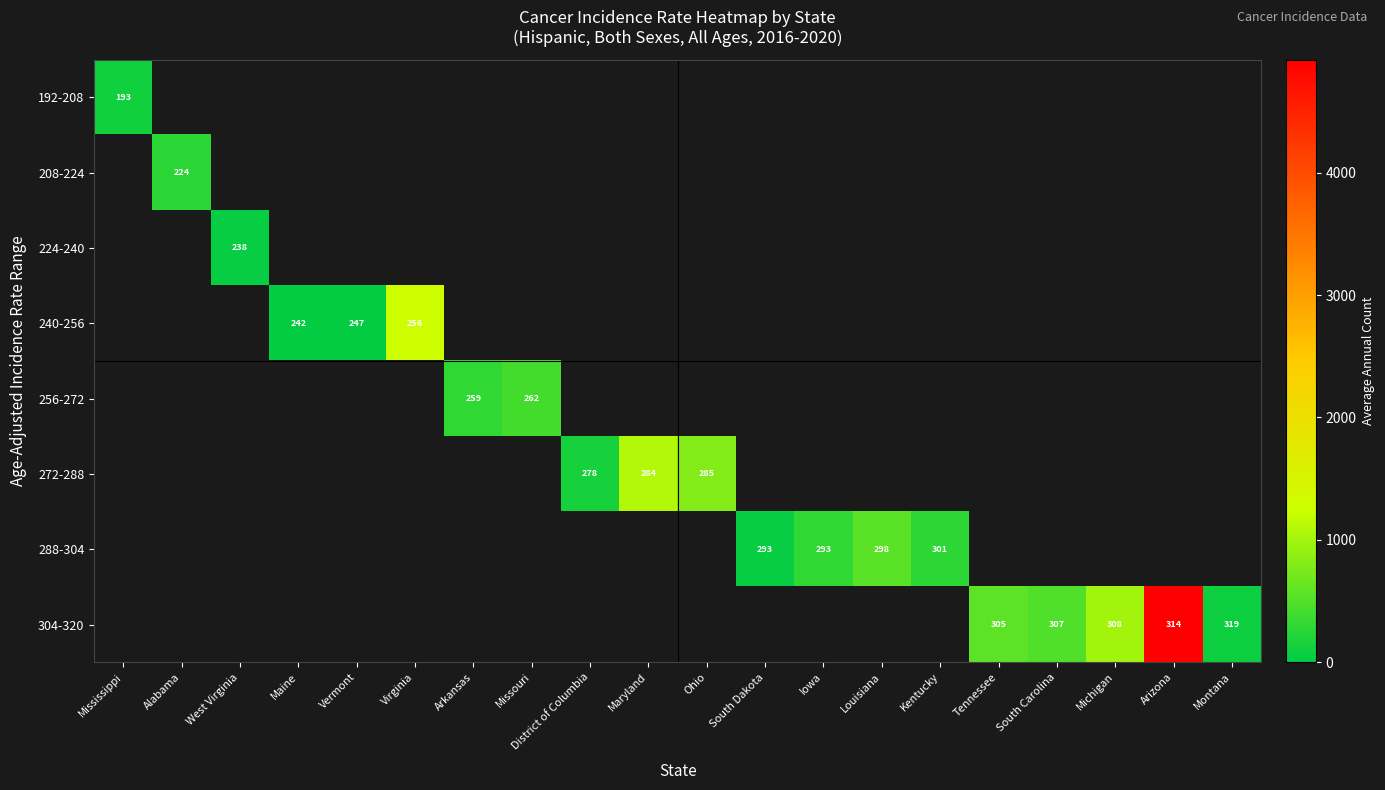

The value of 272-288 at District of Columbia is 59.0. True or false?

False